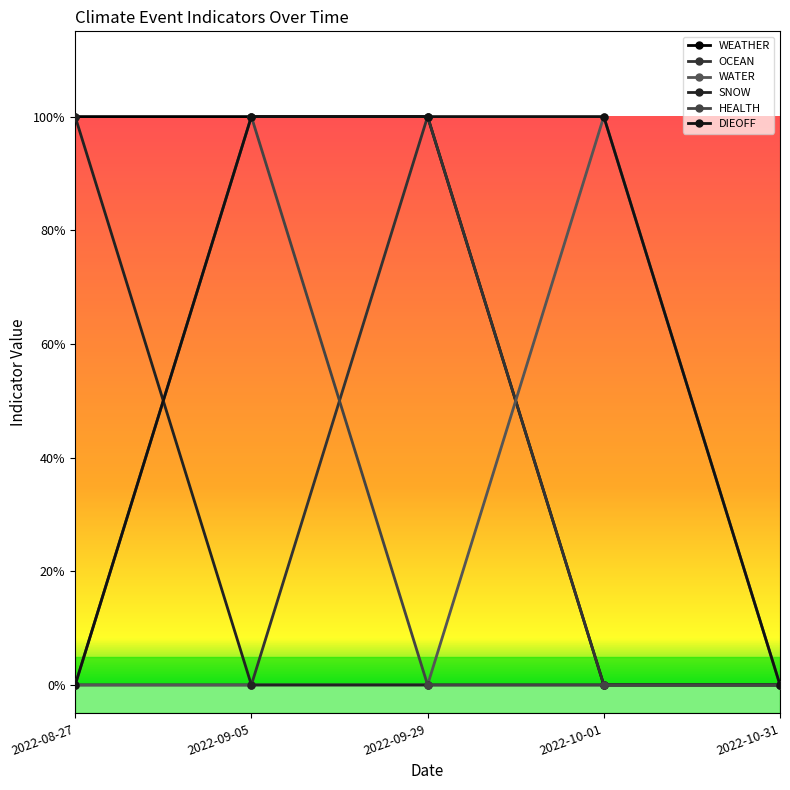

Does the chart have visible grid lines?

No